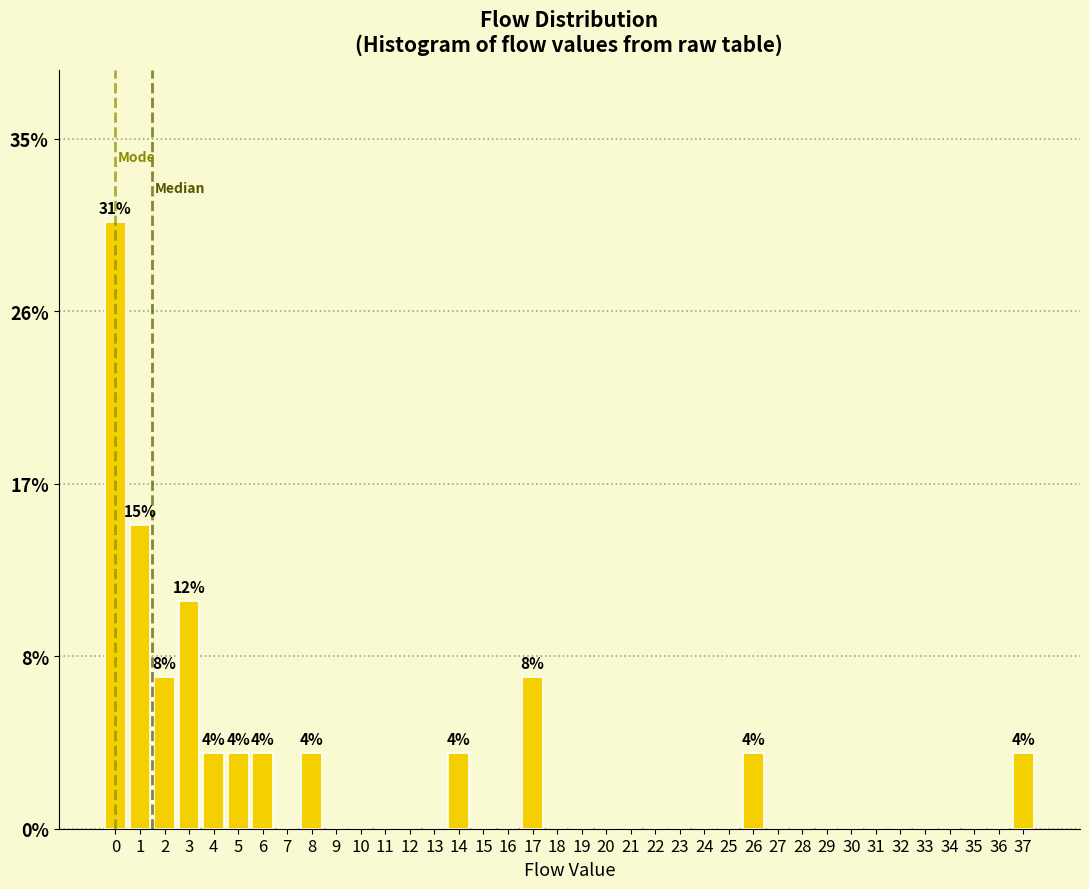

Are the bars horizontal?

No